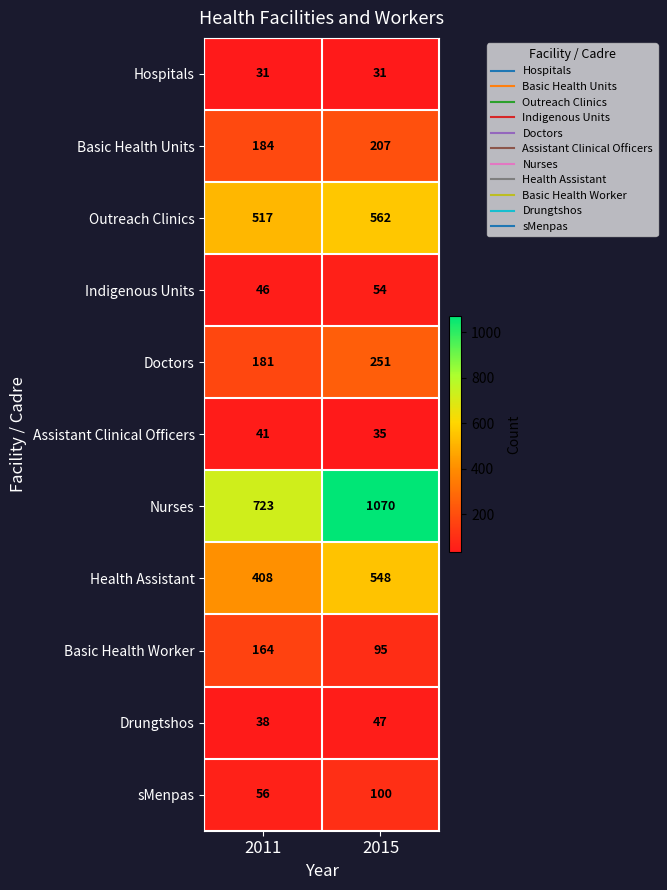

True or false: Doctors has a value of 251 at 2015.

True